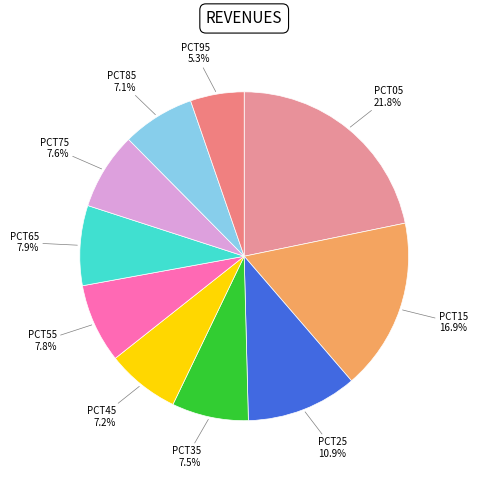

Count the number of slices in the pie.

10